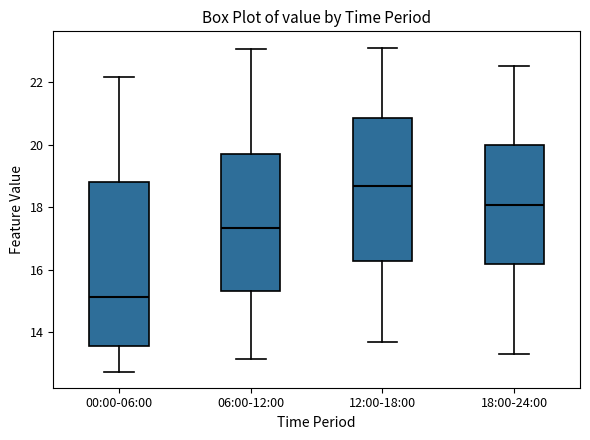

Reading left to right, transcribe this box plot: for each box, give where its median line is, the range the box spans, and where its two whiskers end, as read against the y-axis. The values are not printed on the chart, so give them approximately, as read against the axis.

00:00-06:00: median 15.2, box 13.6 to 18.8, whiskers 12.8 to 22.2
06:00-12:00: median 17.4, box 15.4 to 19.6, whiskers 13.2 to 23.0
12:00-18:00: median 18.6, box 16.2 to 20.8, whiskers 13.8 to 23.2
18:00-24:00: median 18.0, box 16.2 to 20.0, whiskers 13.4 to 22.6